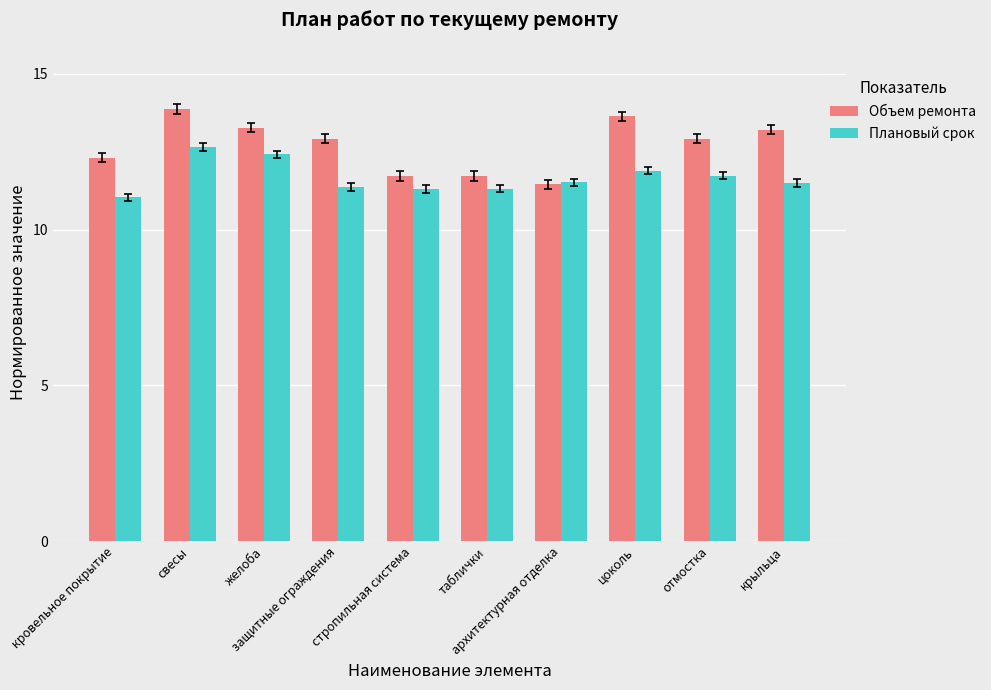

Rank the series by their maximum value, from lowest to highest.

Плановый срок, Объем ремонта